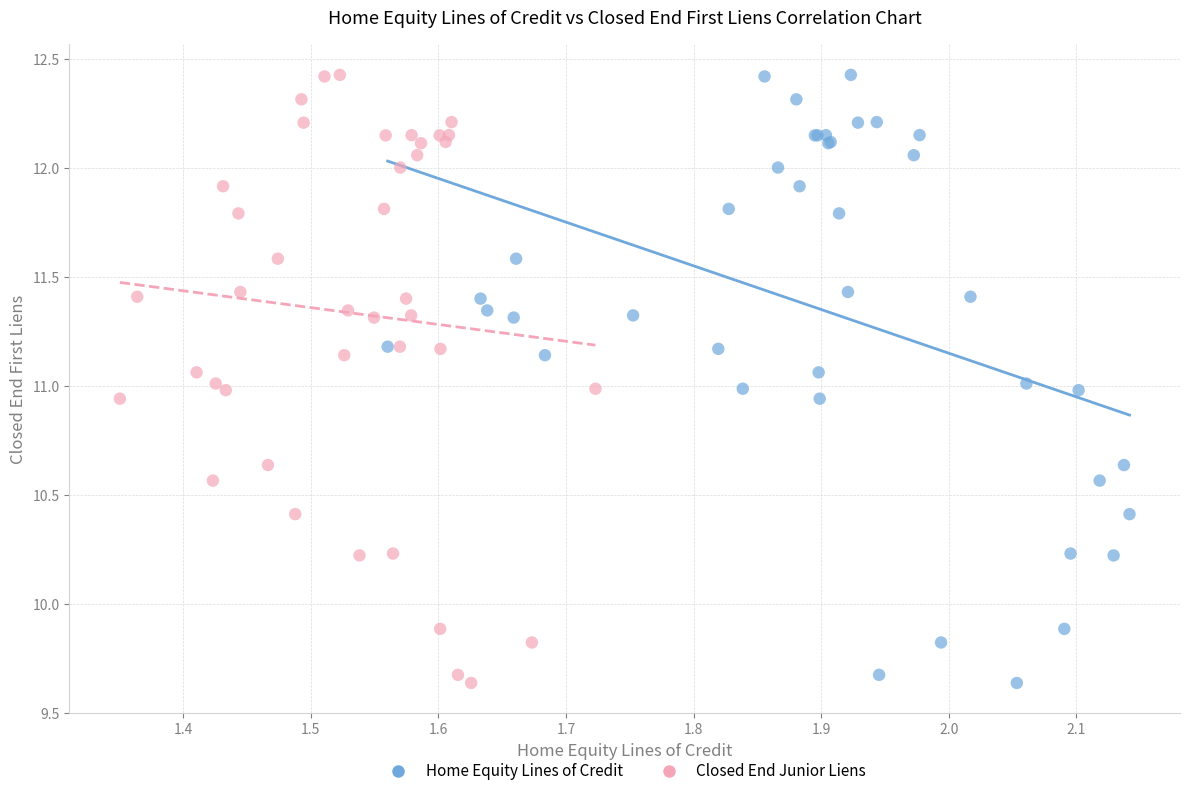

What are all the series names shown in the legend?

Home Equity Lines of Credit, Closed End Junior Liens